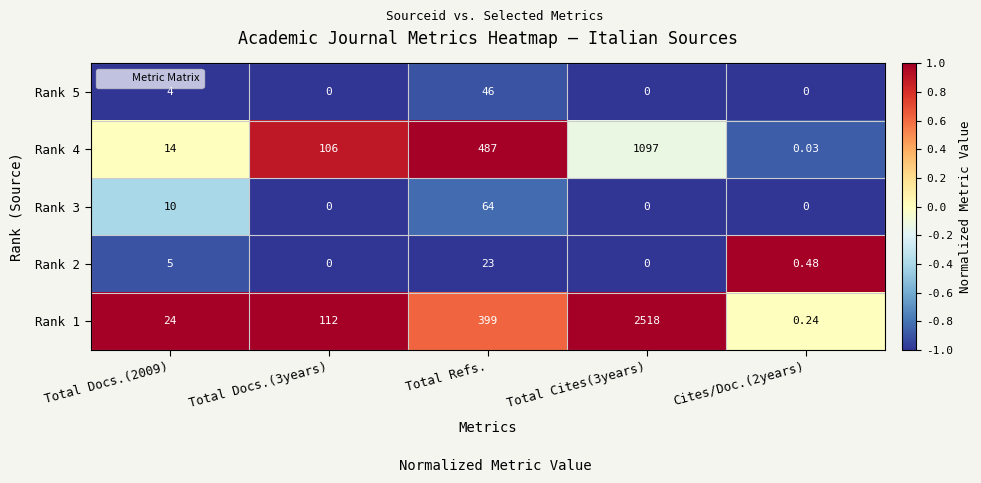

Is the value of Rank 1 at Total Refs. greater than the value of Rank 3 at Total Refs.?

Yes